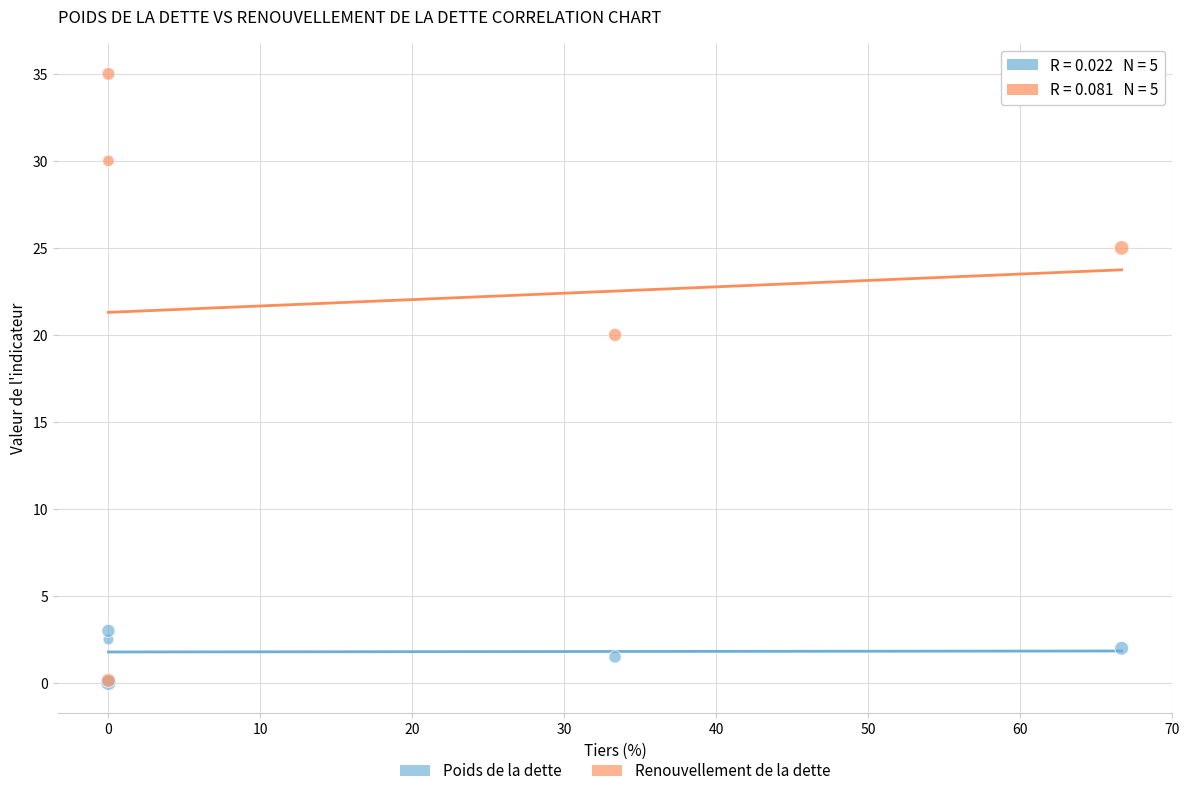

Across all series, what Y value is closest to 17?

20.0